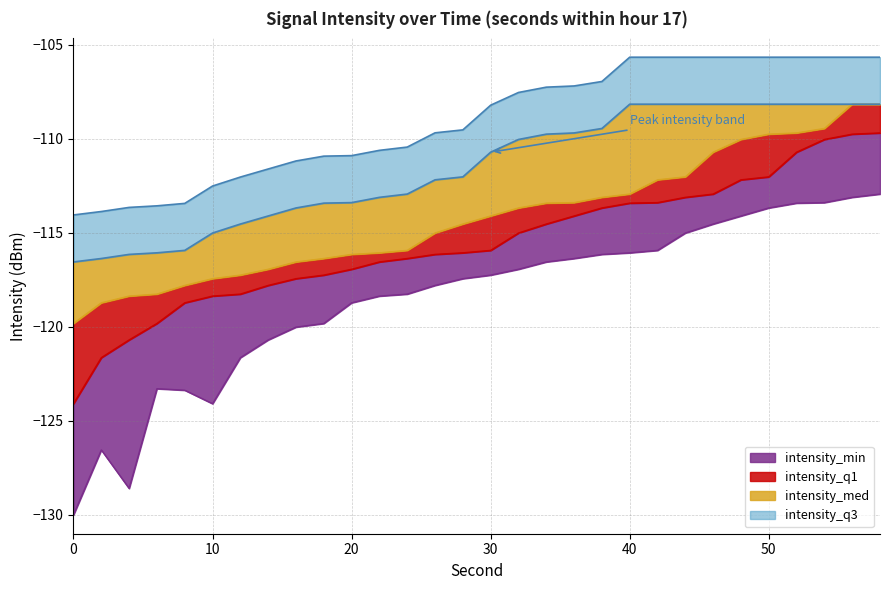

Is the value of intensity_q1 at 46 greater than the value of intensity_q3 at 8?

Yes